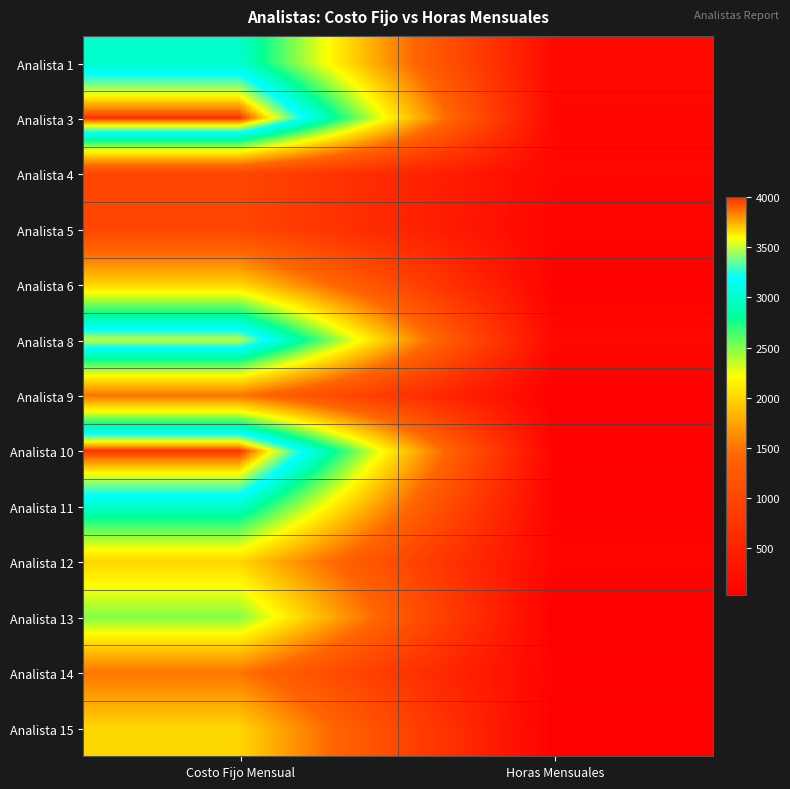

Reading left to right, transcribe all the data shown in this chart.

Analista 1: Costo Fijo Mensual=3000	Horas Mensuales=160
Analista 3: Costo Fijo Mensual=4000	Horas Mensuales=130
Analista 4: Costo Fijo Mensual=1000	Horas Mensuales=140
Analista 5: Costo Fijo Mensual=1000	Horas Mensuales=100
Analista 6: Costo Fijo Mensual=2000	Horas Mensuales=50
Analista 8: Costo Fijo Mensual=3500	Horas Mensuales=150
Analista 9: Costo Fijo Mensual=1500	Horas Mensuales=30
Analista 10: Costo Fijo Mensual=4000	Horas Mensuales=60
Analista 11: Costo Fijo Mensual=3000	Horas Mensuales=70
Analista 12: Costo Fijo Mensual=2000	Horas Mensuales=100
Analista 13: Costo Fijo Mensual=2500	Horas Mensuales=30
Analista 14: Costo Fijo Mensual=1500	Horas Mensuales=70
Analista 15: Costo Fijo Mensual=2000	Horas Mensuales=40